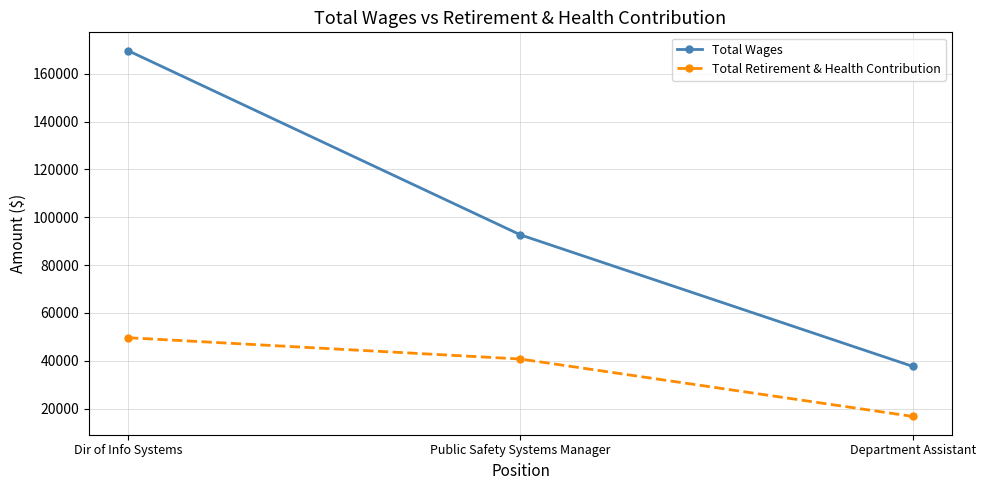

Reading left to right, what are all the values shown in this chart?

Total Wages: 169638	92625	37631
Total Retirement & Health Contribution: 49631	40727	16727